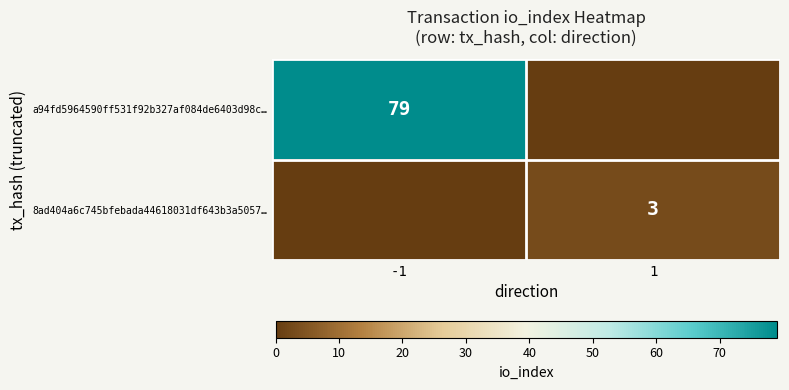

Is it true that 8ad404a6c745bfebada44618031df643b3a5057… equals 5 at 1?

False